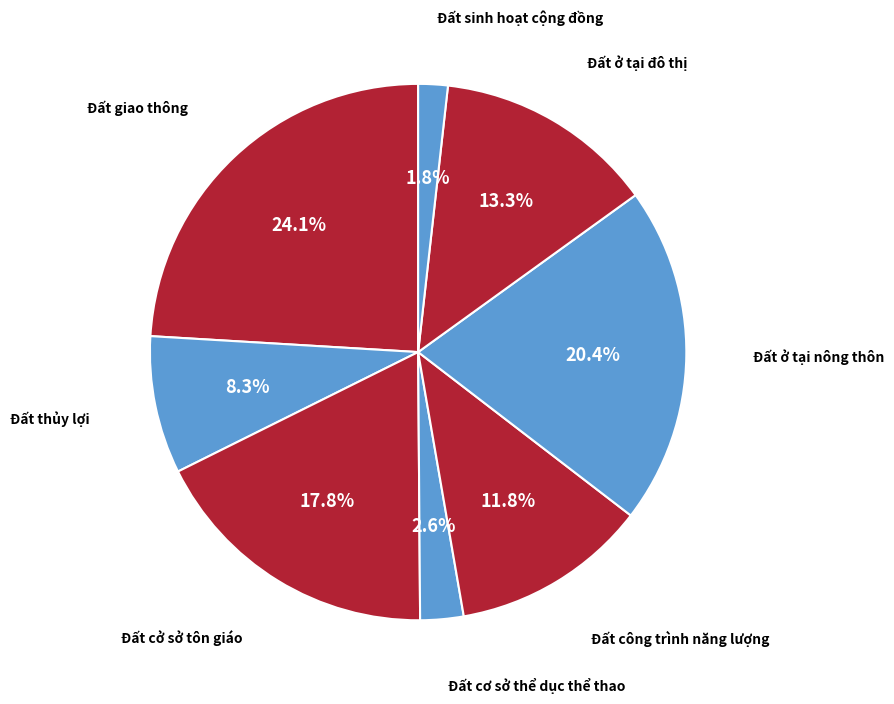

How many slices are in this pie chart?

8